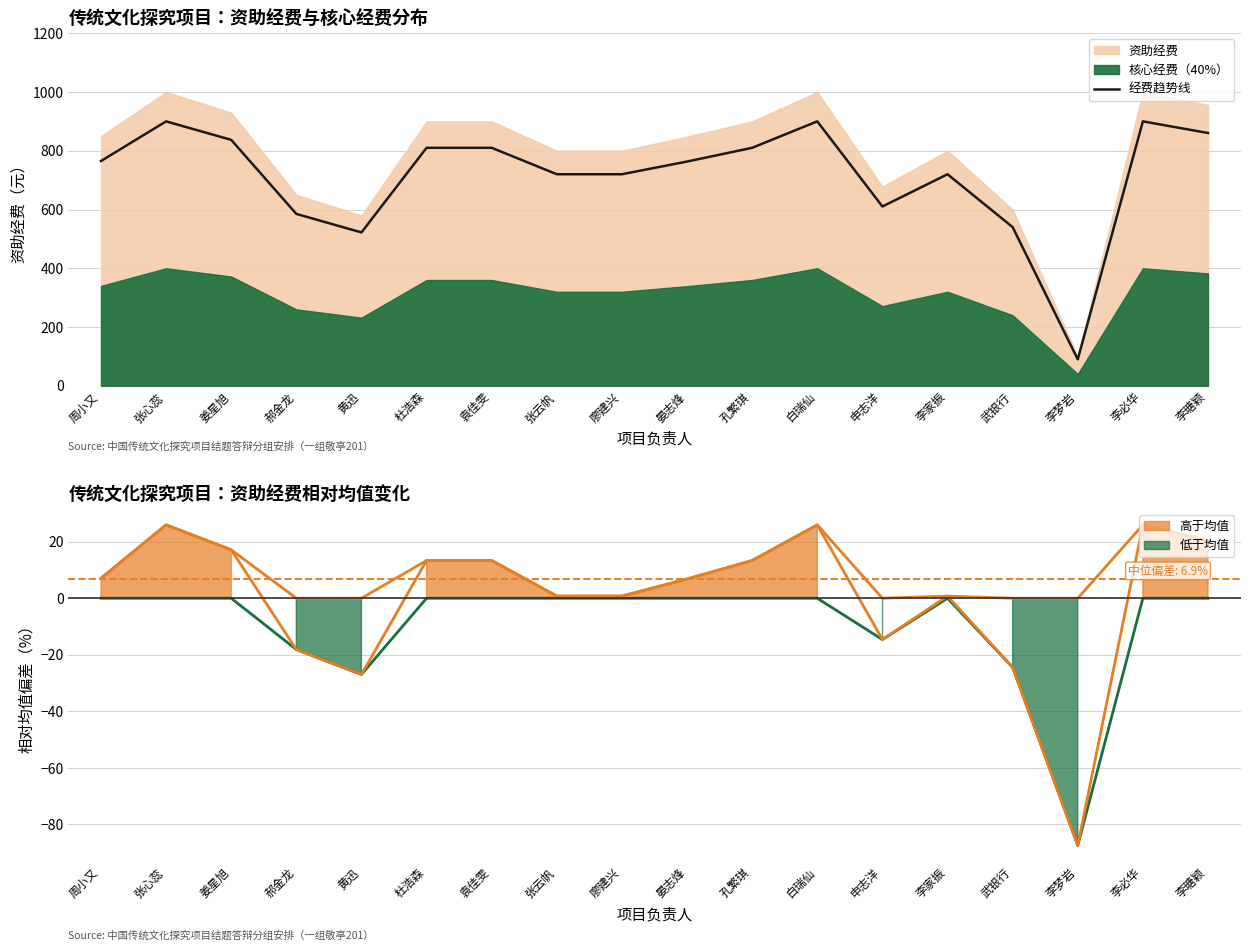

What position from the right is 晏志烽?

9